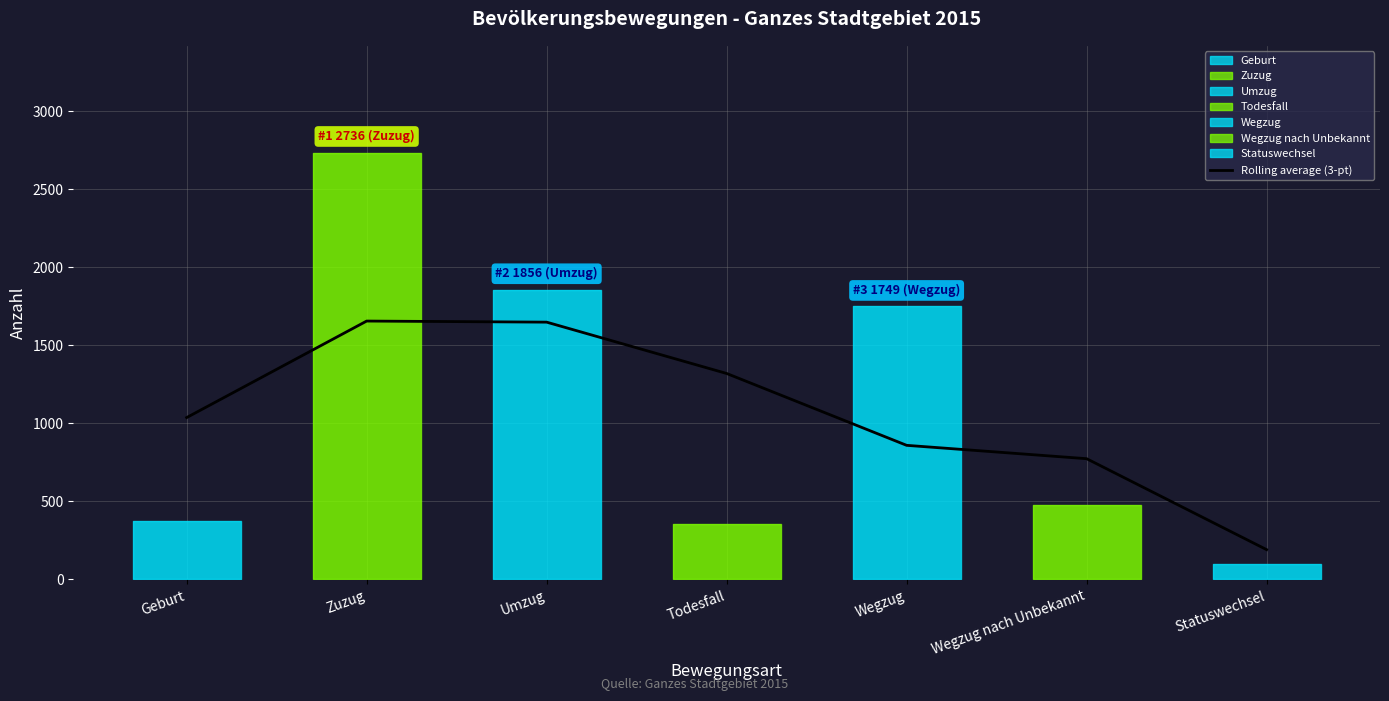

What is the value of the 3rd point from the left?

1648.7